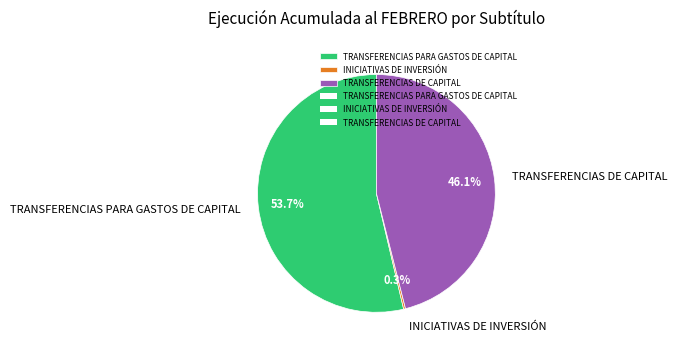

Does TRANSFERENCIAS DE CAPITAL account for over 50% of the chart?

No